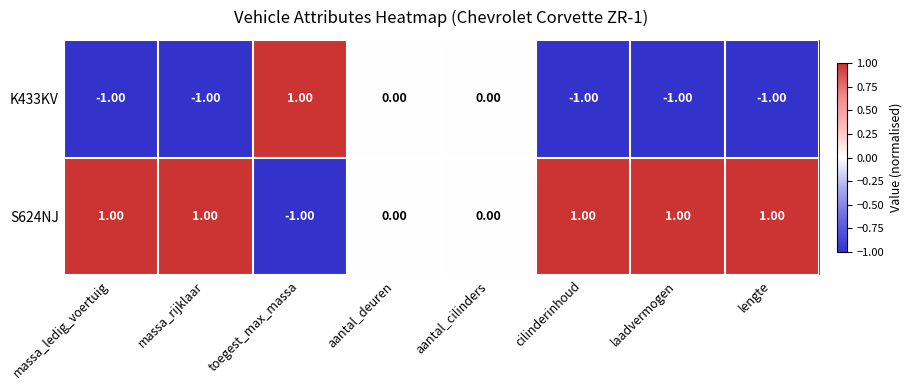

How many values in K433KV are below zero?

5